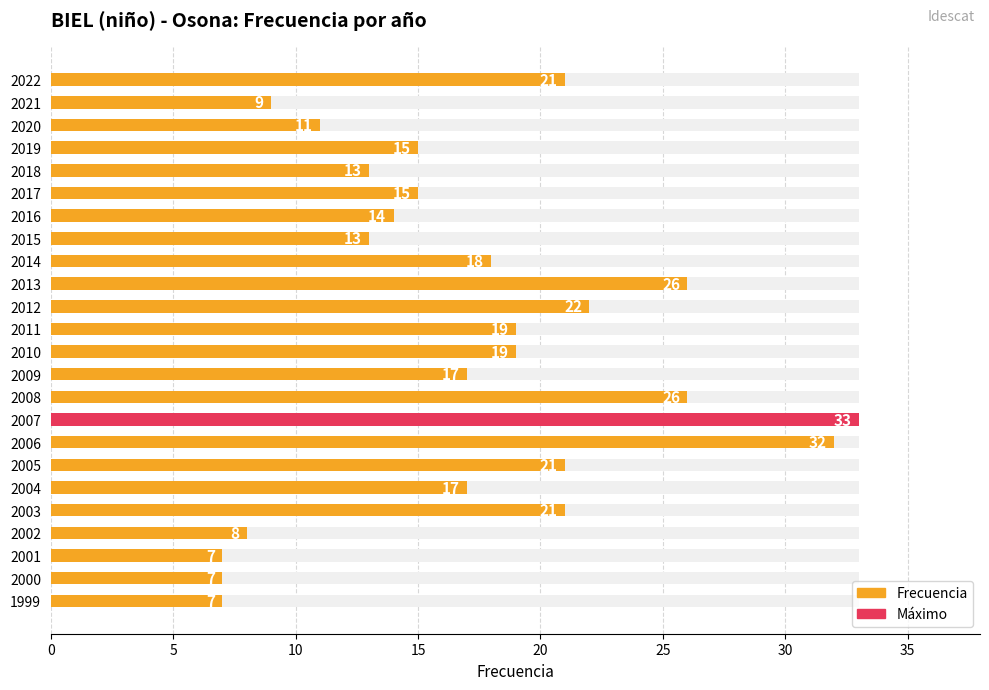

What is the sum of all values?

411